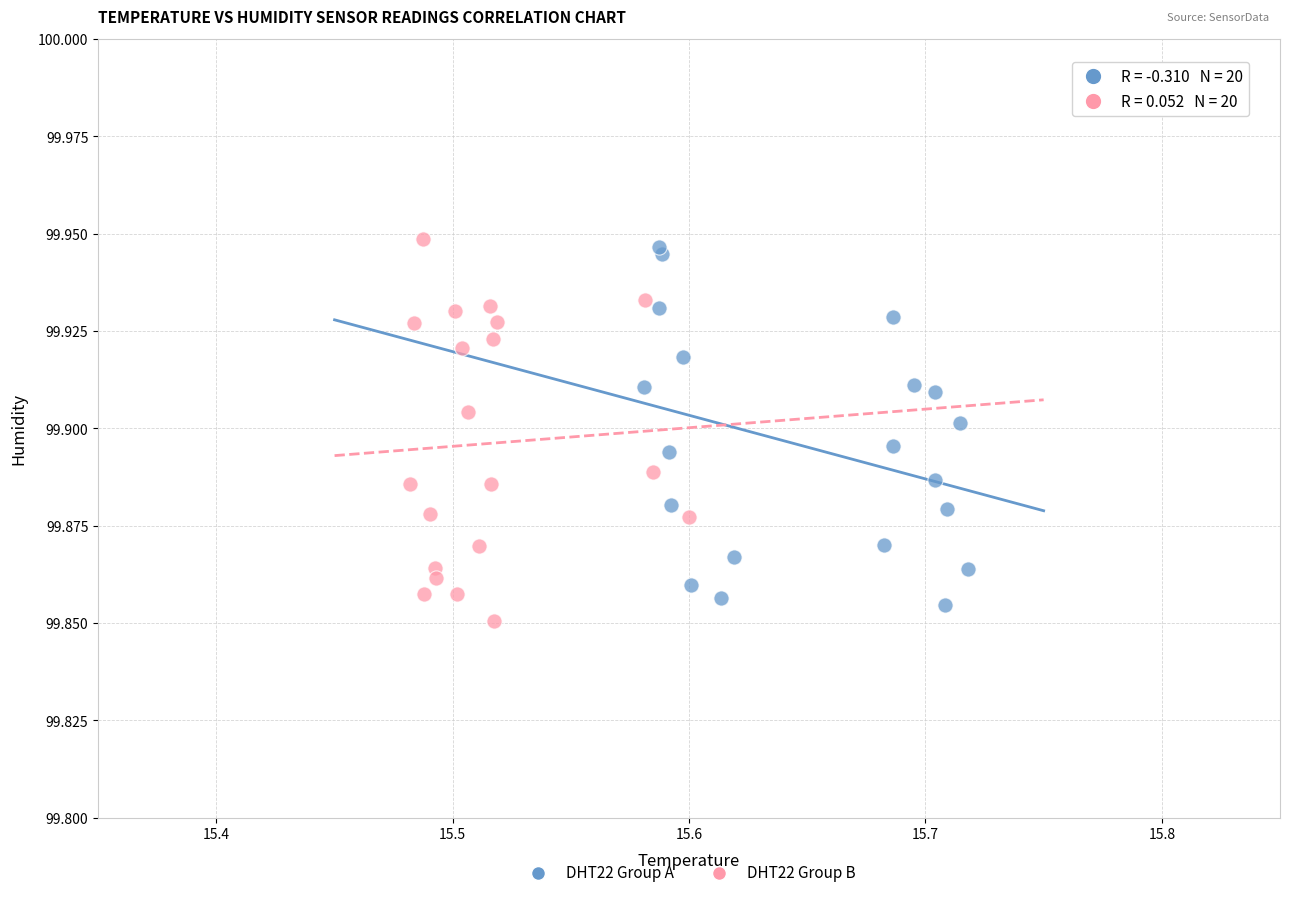

Which series has the largest Y range (max minus min)?

DHT22 Group B